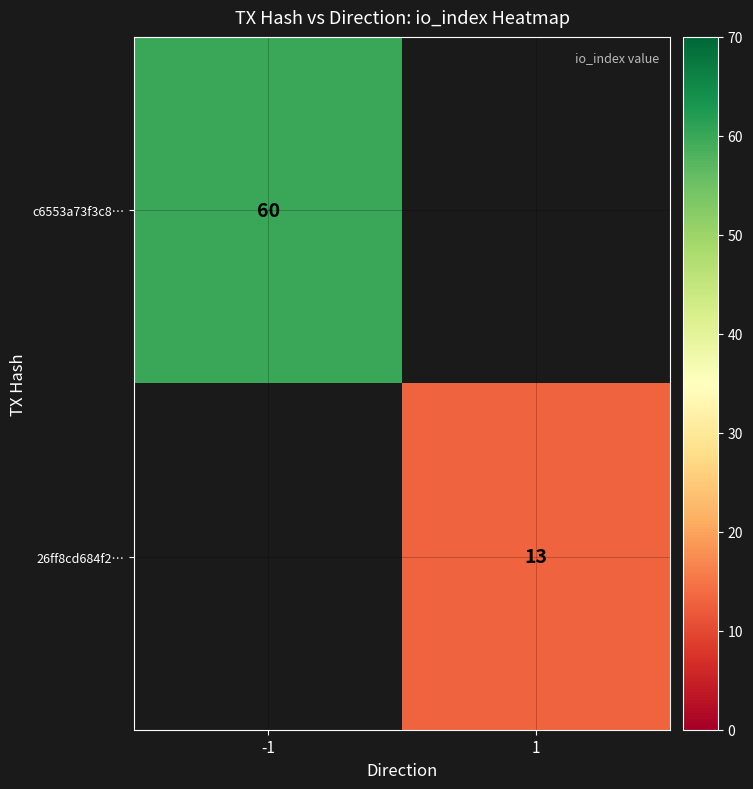

How many distinct data groups are displayed?

2